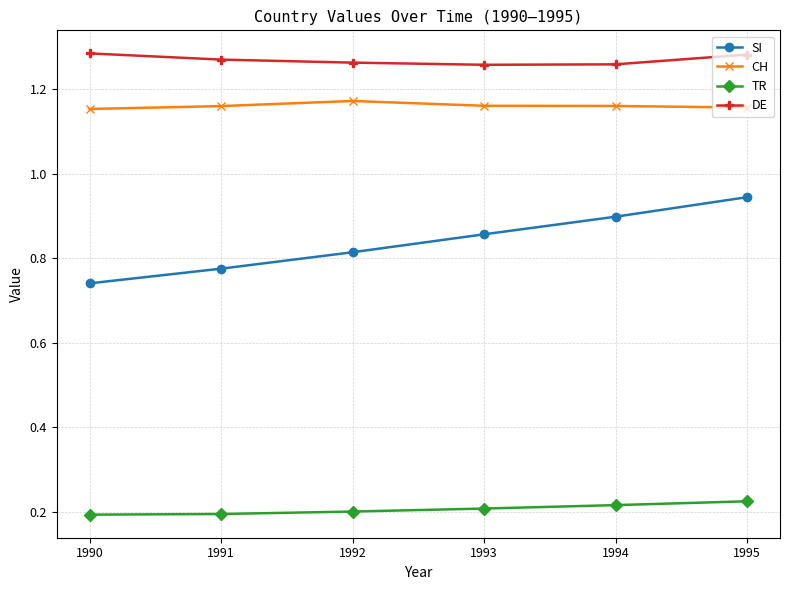

Which series changed the most between 1992 and 1993?

SI